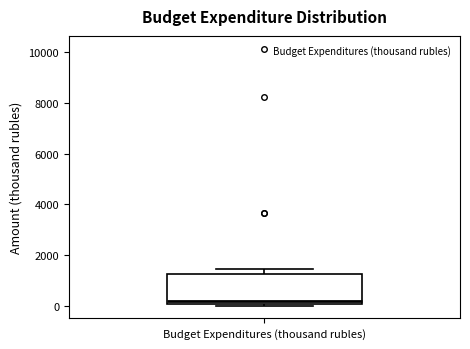

Where does the median line of the box for Budget Expenditures (thousand rubles) sit on the y-axis? The values are not printed on the chart, so give them approximately, as read against the axis.

200